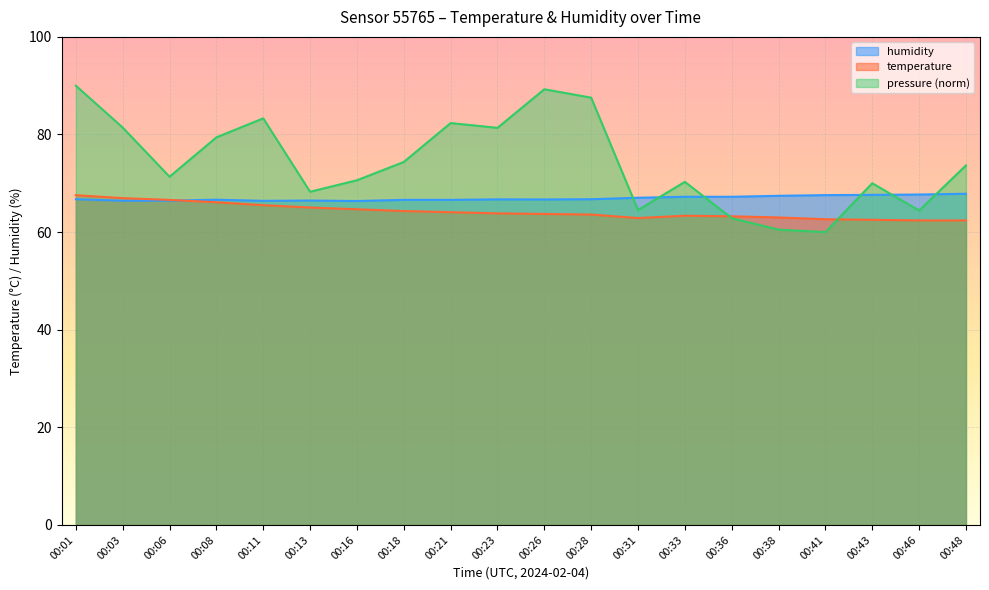

At which label is pressure_scaled closest to 75?

00:18